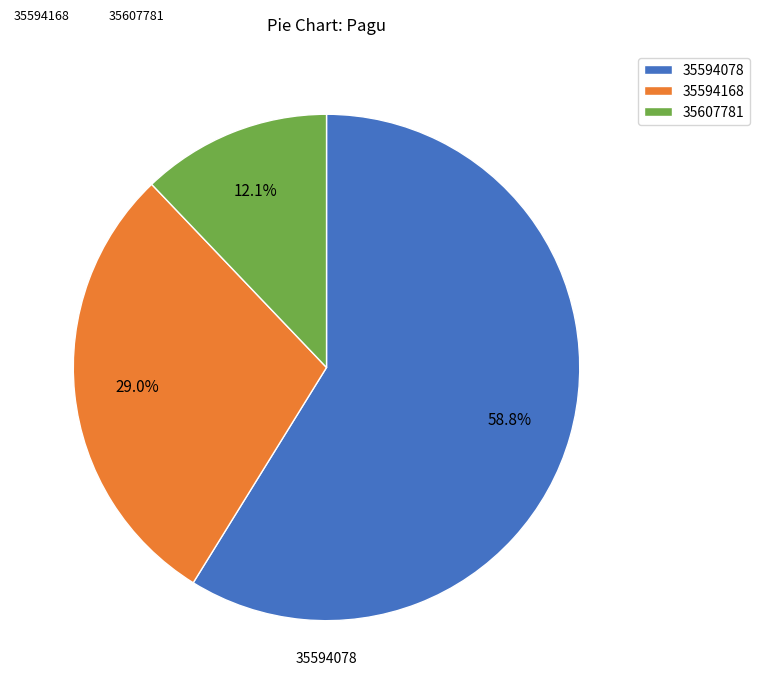

Combined, do 35594078 and 35607781 account for over 50%?

Yes